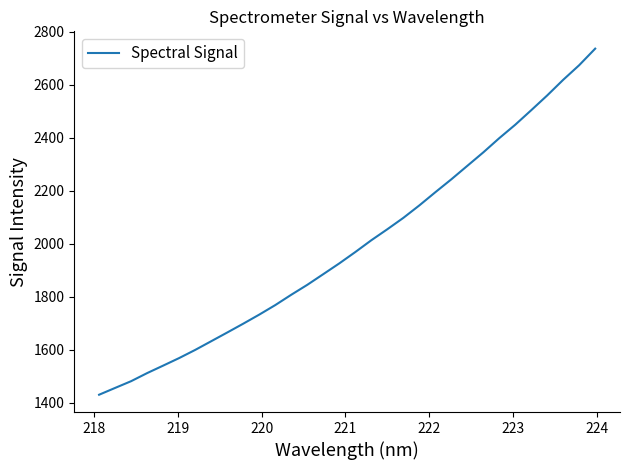

What is the maximum value shown in the chart?

2736.2